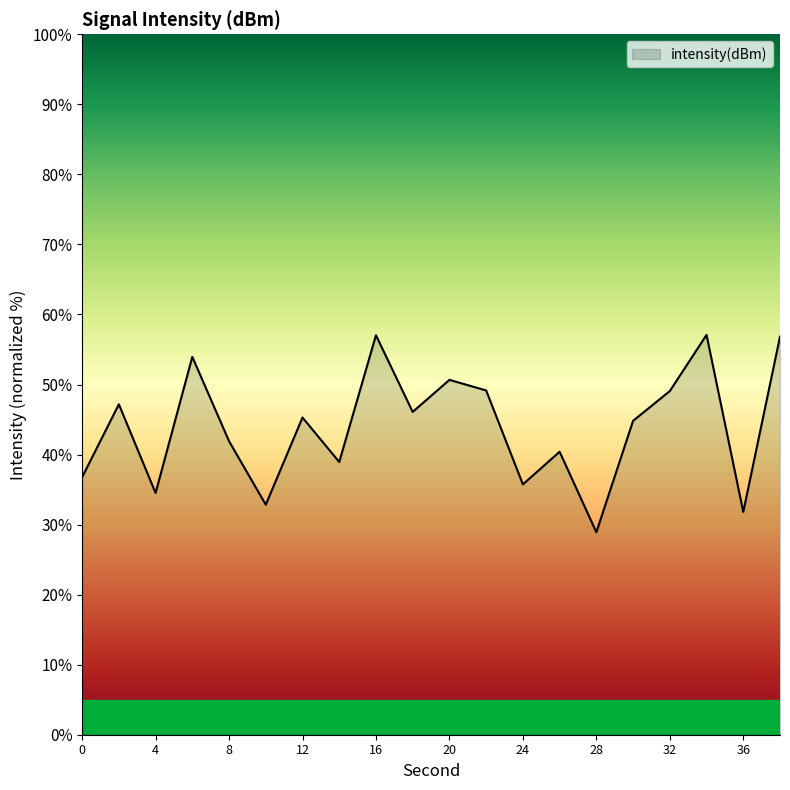

What is the minimum value shown in the chart?

28.9